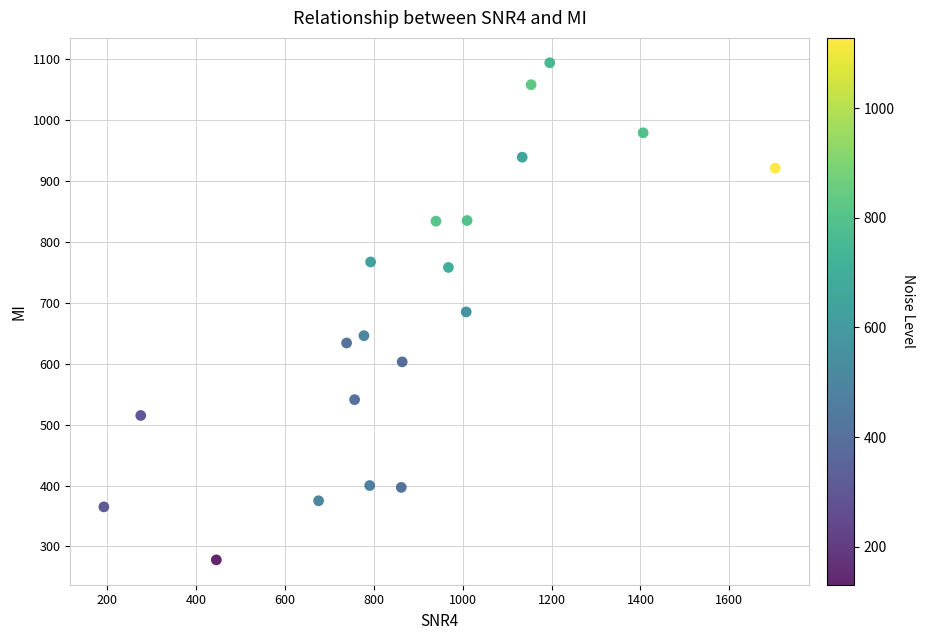

What is the range of Y values (max minus min)?

816